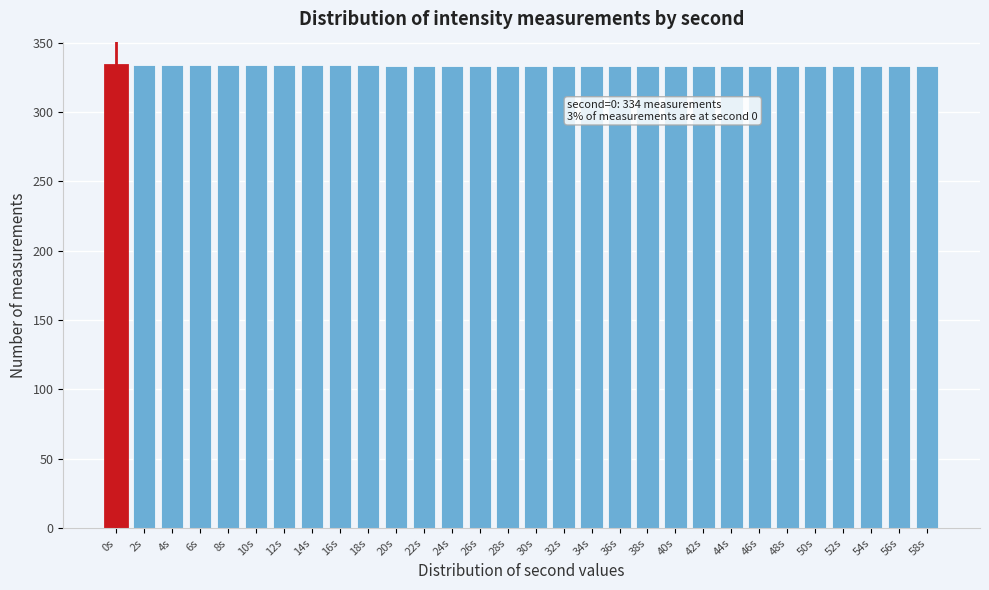

Is it true that the value at 14s is 179?

False